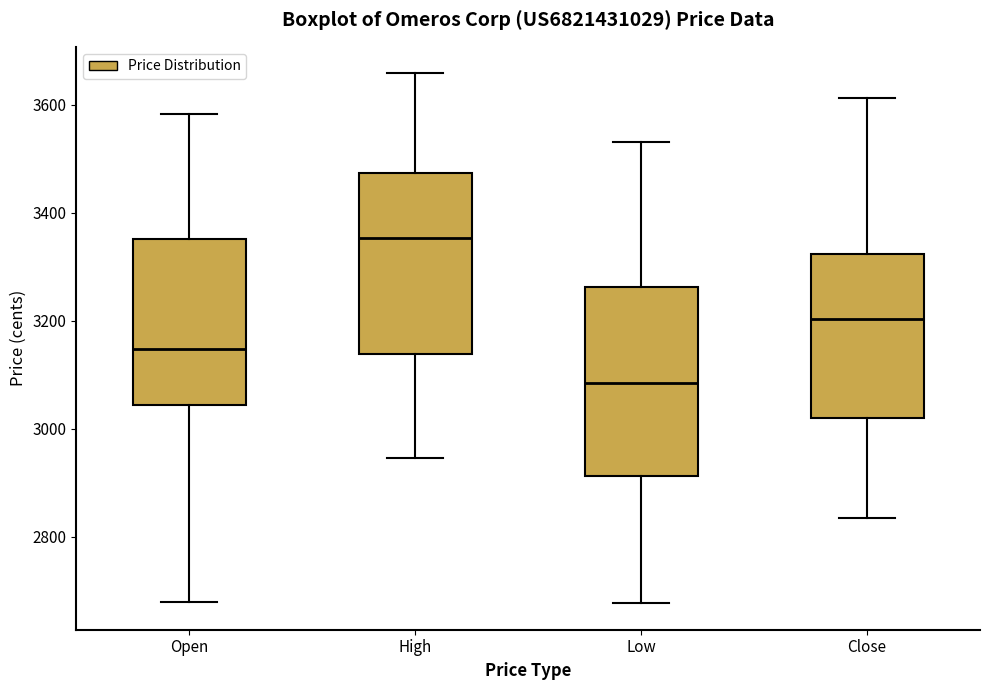

Where is the upper edge of the box for Close on the y-axis? The values are not printed on the chart, so give them approximately, as read against the axis.

3320